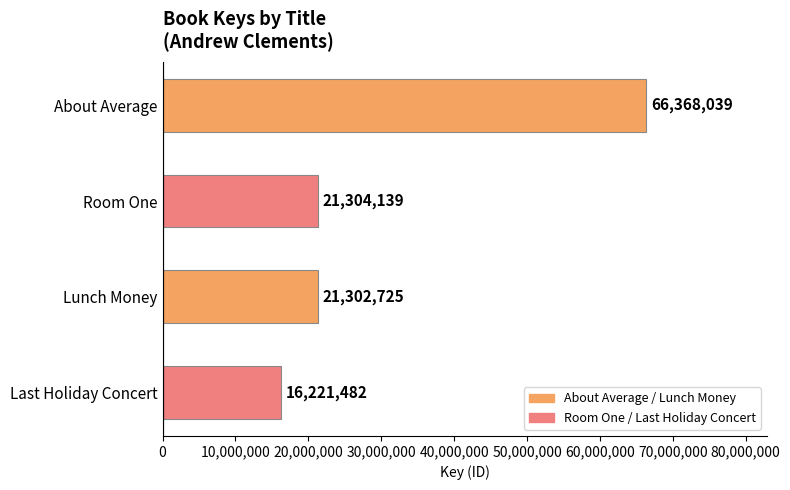

Does the chart contain stacked bars?

No